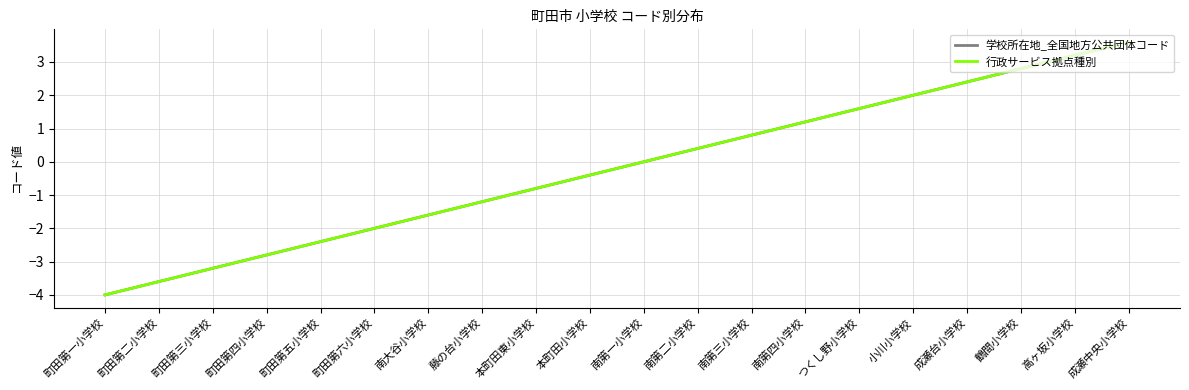

Reading left to right, what are all the values shown in this chart?

学校所在地_全国地方公共団体コード: -4.0	-3.6	-3.2	-2.8	-2.4	-2.0	-1.6	-1.2	-0.8	-0.4	0.0	0.4	0.8	1.2	1.6	2.0	2.4	2.8	3.2	3.6
行政サービス拠点種別: -4.0	-3.6	-3.2	-2.8	-2.4	-2.0	-1.6	-1.2	-0.8	-0.4	0.0	0.4	0.8	1.2	1.6	2.0	2.4	2.8	3.2	3.6